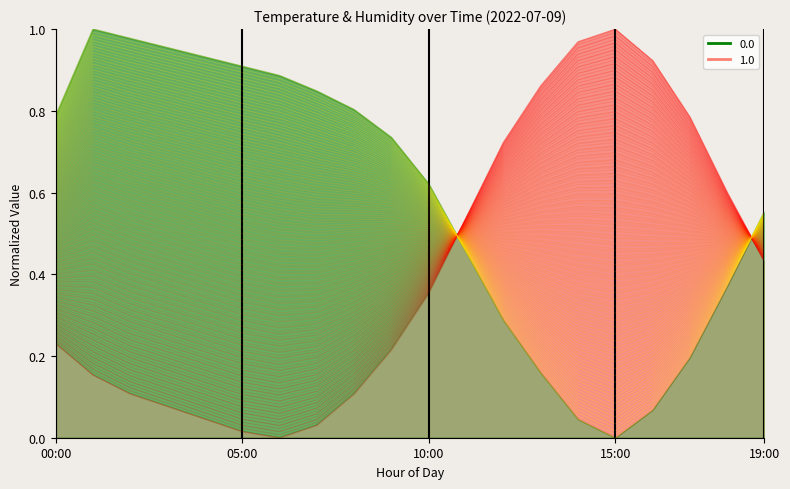

Rank the series by their maximum value, from lowest to highest.

temperature, humidity